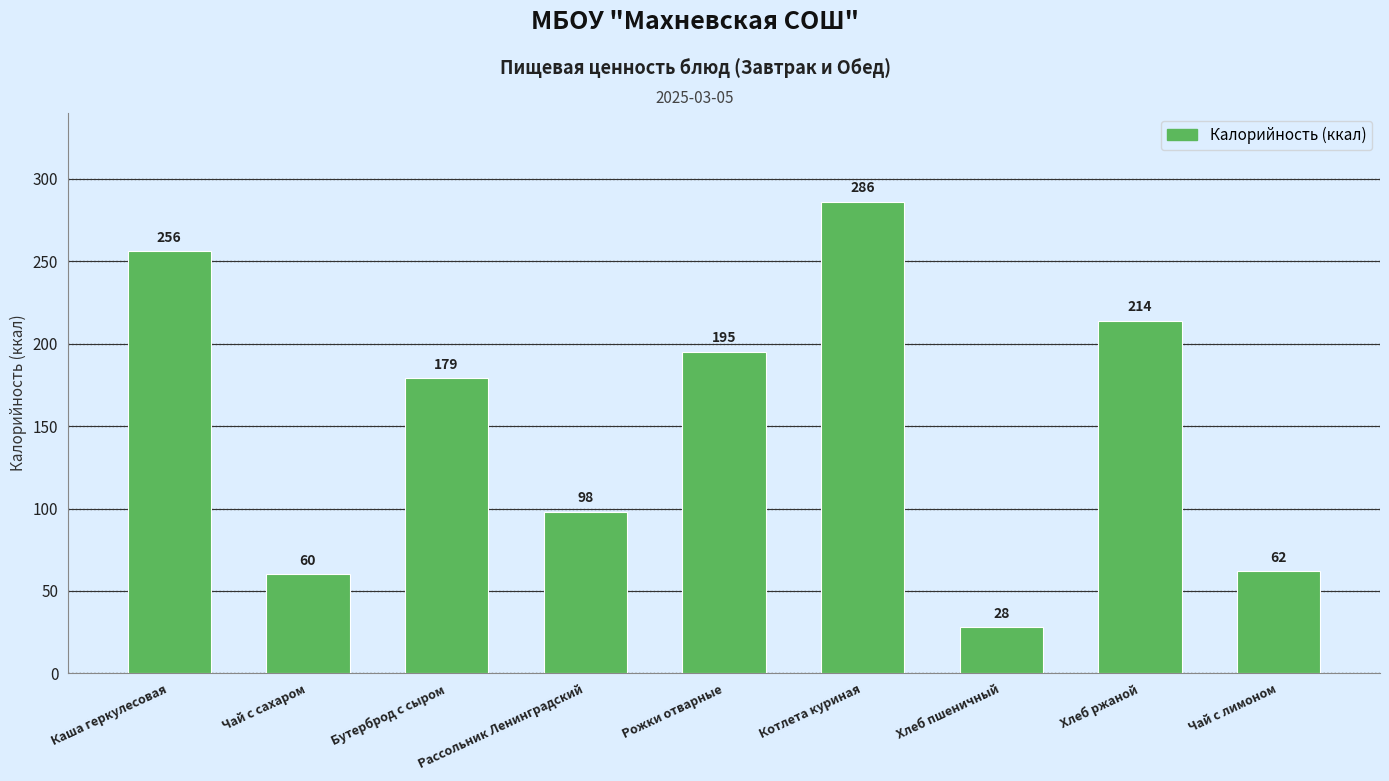

Reading left to right, transcribe all the data shown in this chart.

256	60	179	98	195	286	28	214	62